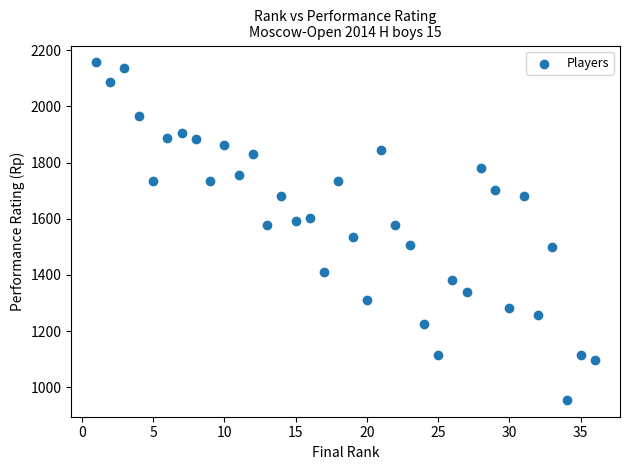

What is the range of Y values (max minus min)?

1200